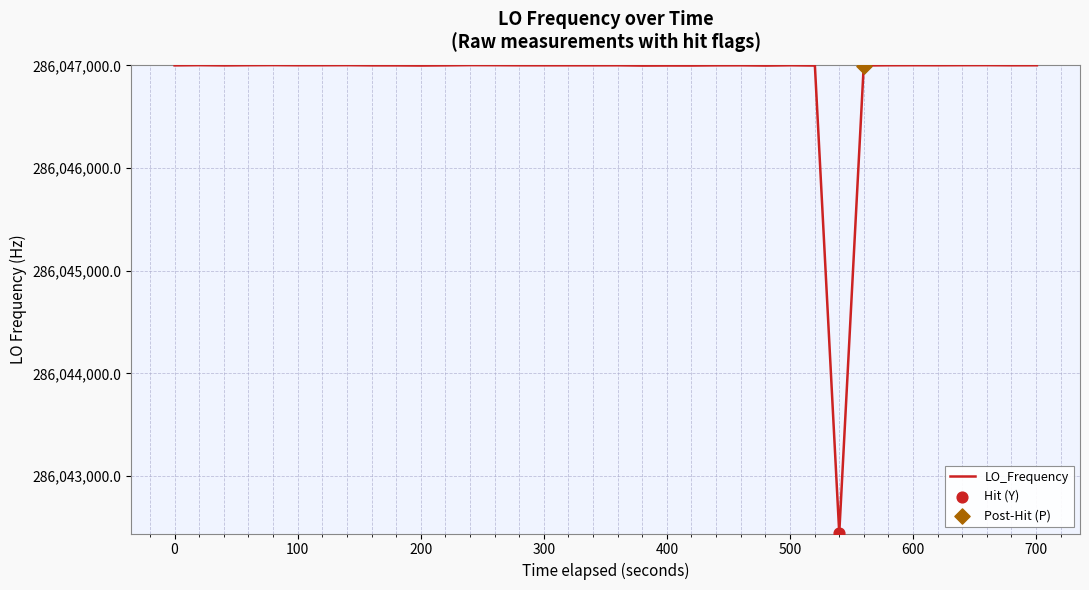

What is the smallest value displayed?

286042442.5